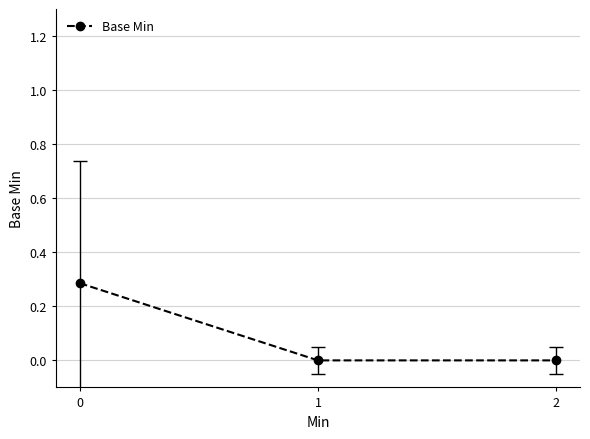

The value at 0 is 0.5. True or false?

False